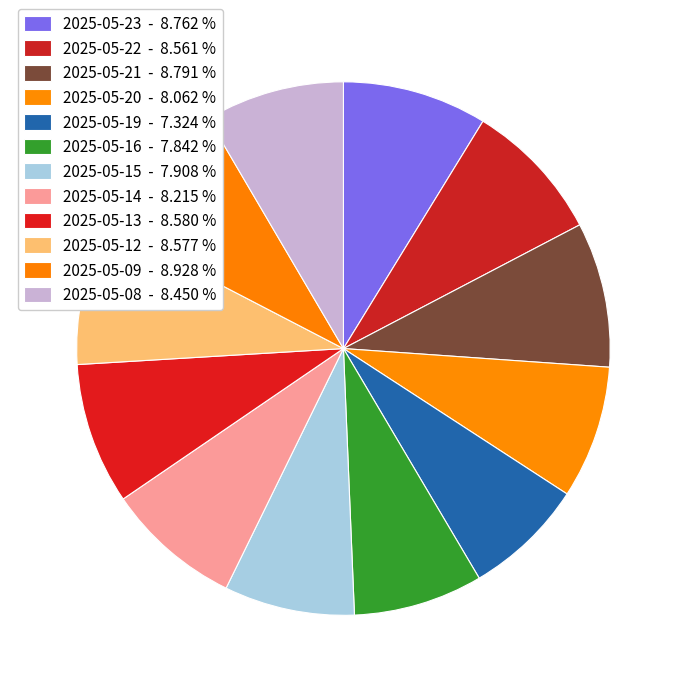

How many segments does this pie chart have?

12